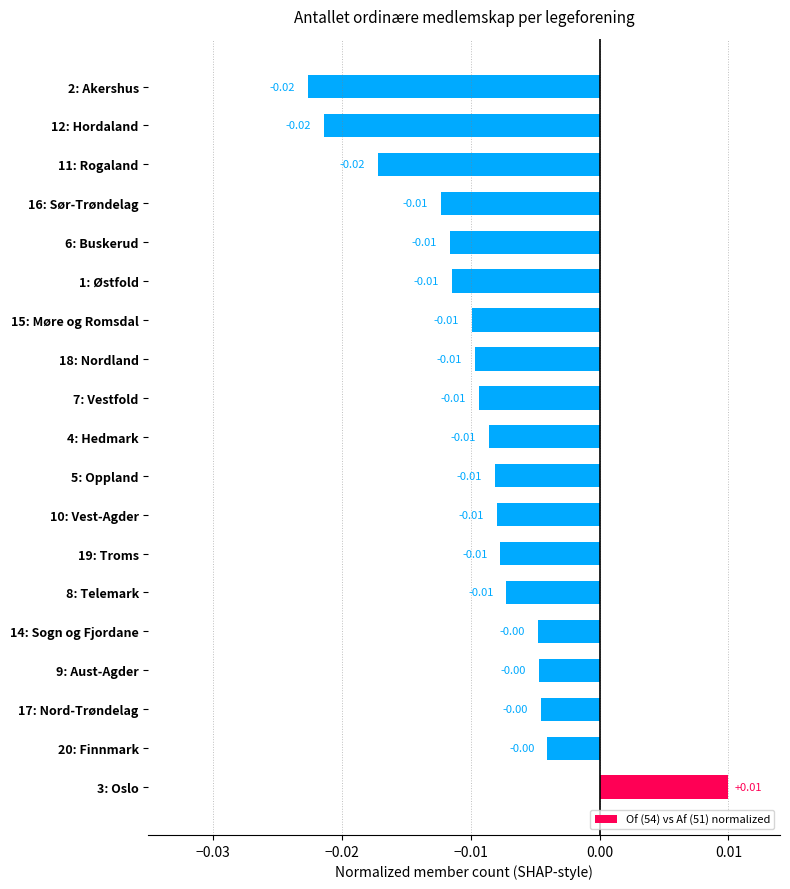

Which has a higher value, 18: Nordland or 17: Nord-Trøndelag?

17: Nord-Trøndelag